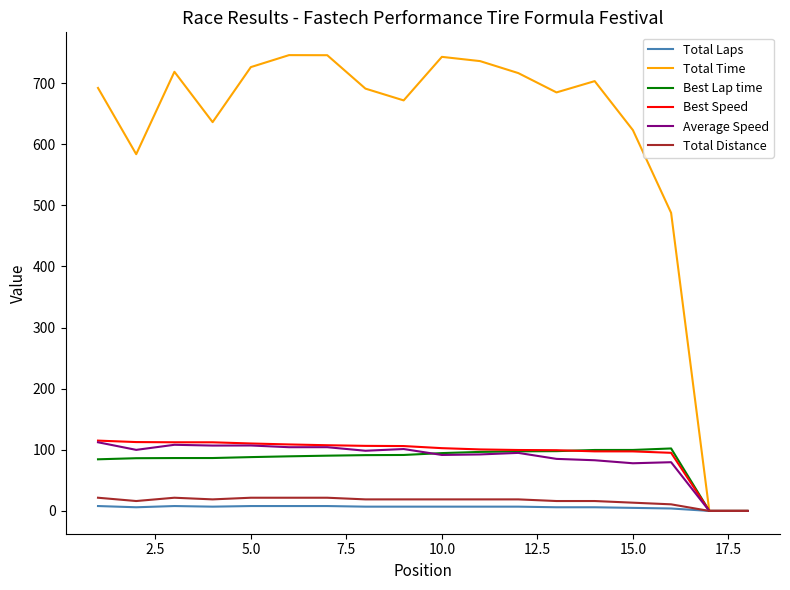

Which series has the largest range (max minus min)?

Total Time